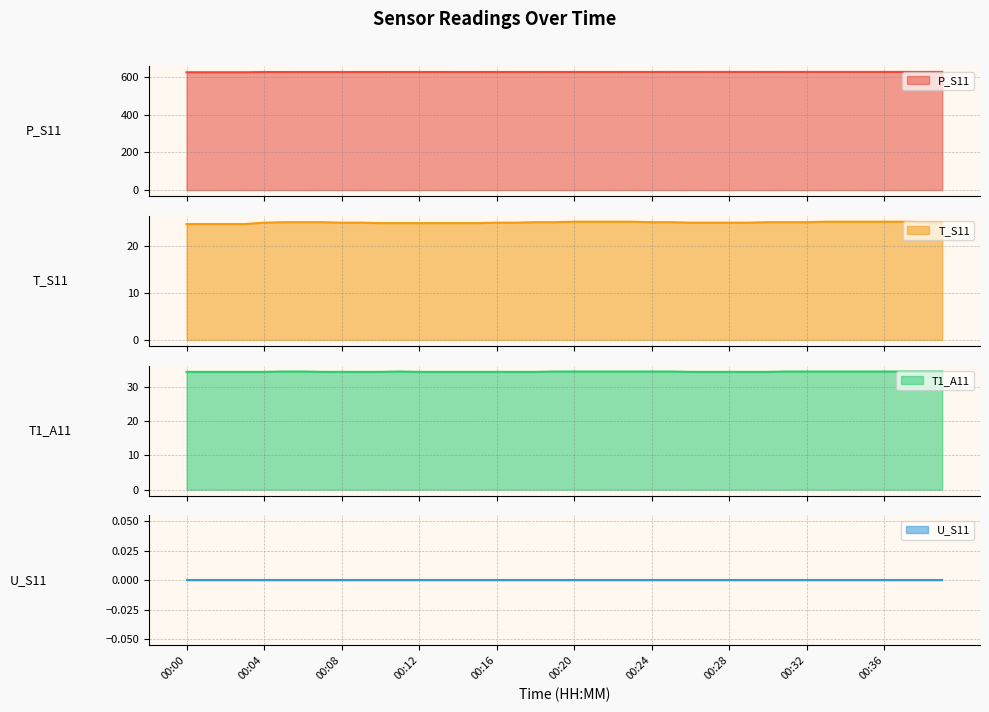

Which category has the lowest value in the T_S11 series?

00:00